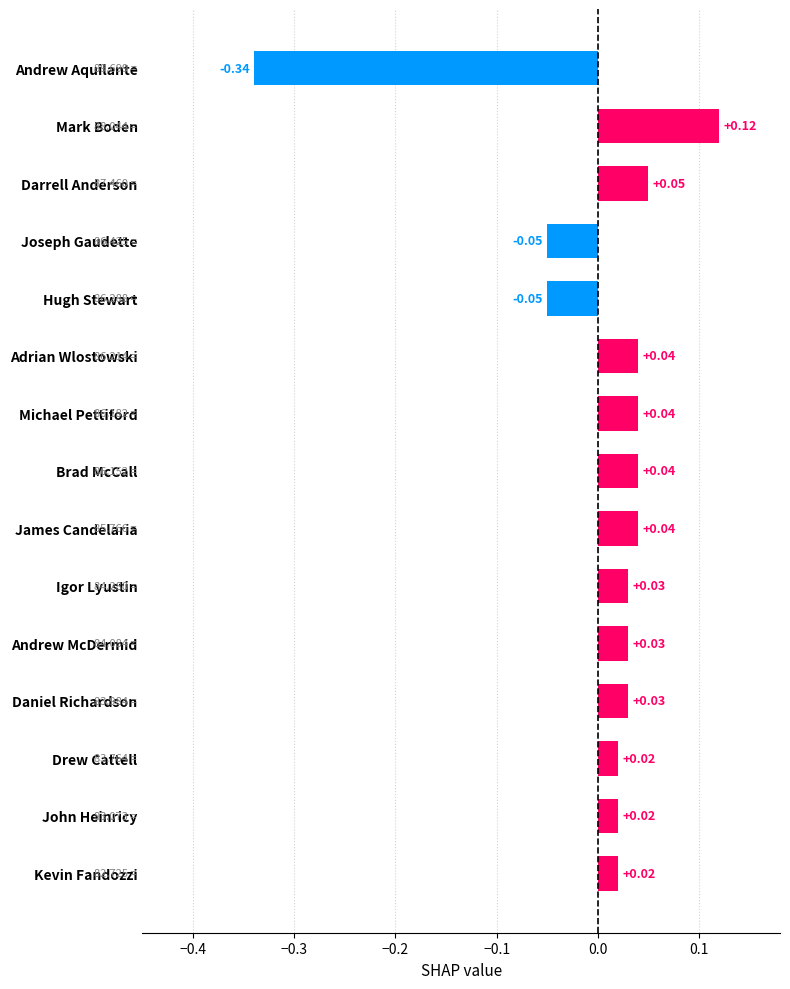

Between Joseph Gaudette and Adrian Wlostowski, which is larger?

Adrian Wlostowski